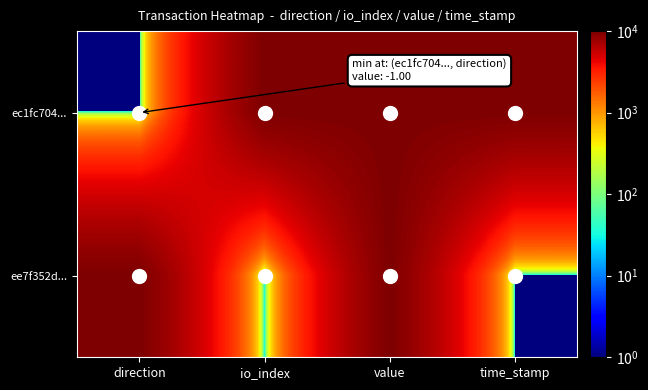

Reading right to left, list all the values displayed in this chart.

ec1fc704...: time_stamp=10000	value=10000	io_index=10000	direction=1
ee7f352d...: time_stamp=1	value=10000	io_index=1	direction=10000